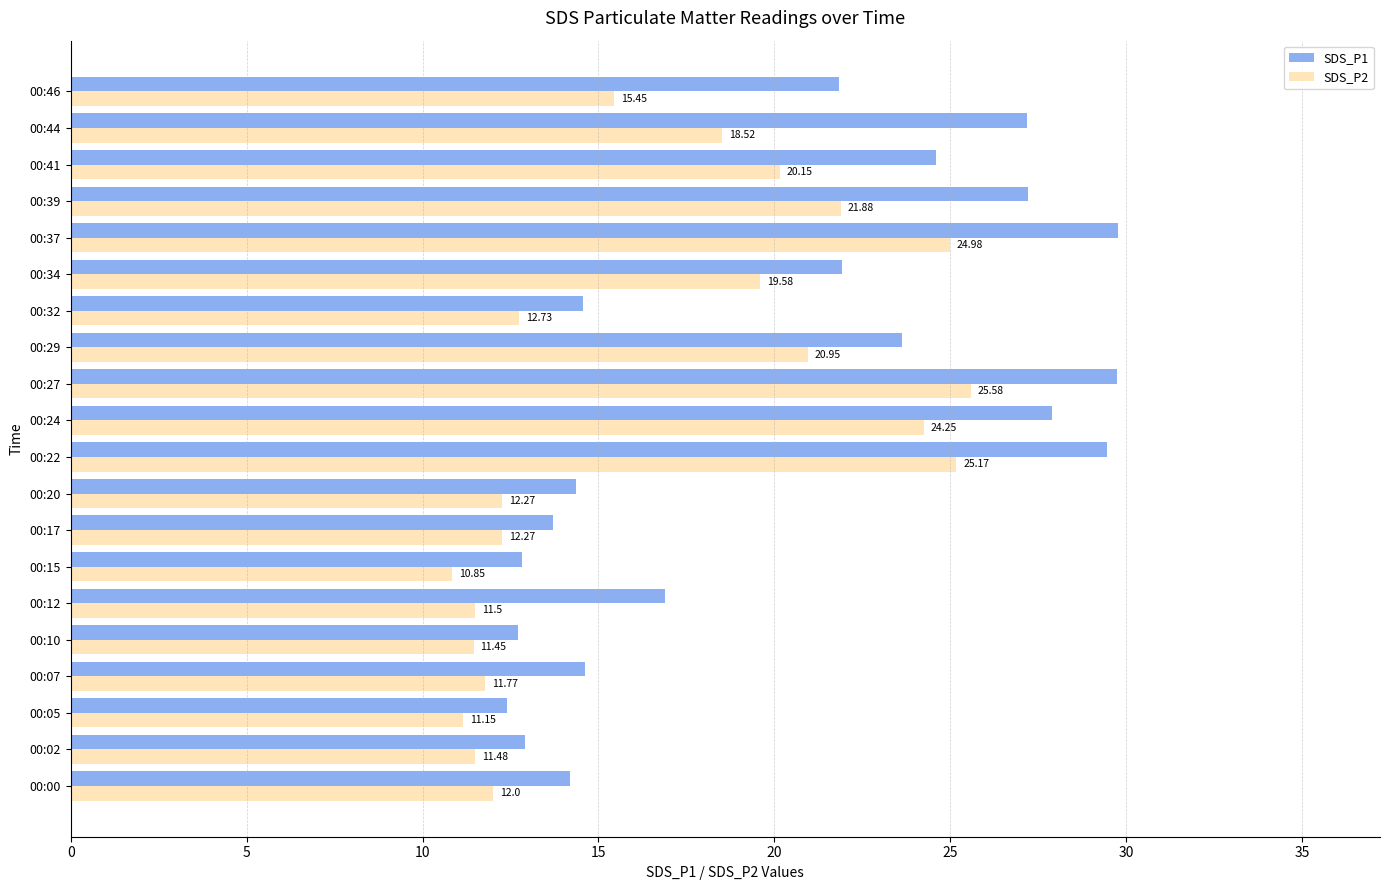

What is the maximum value shown in the chart?

29.8